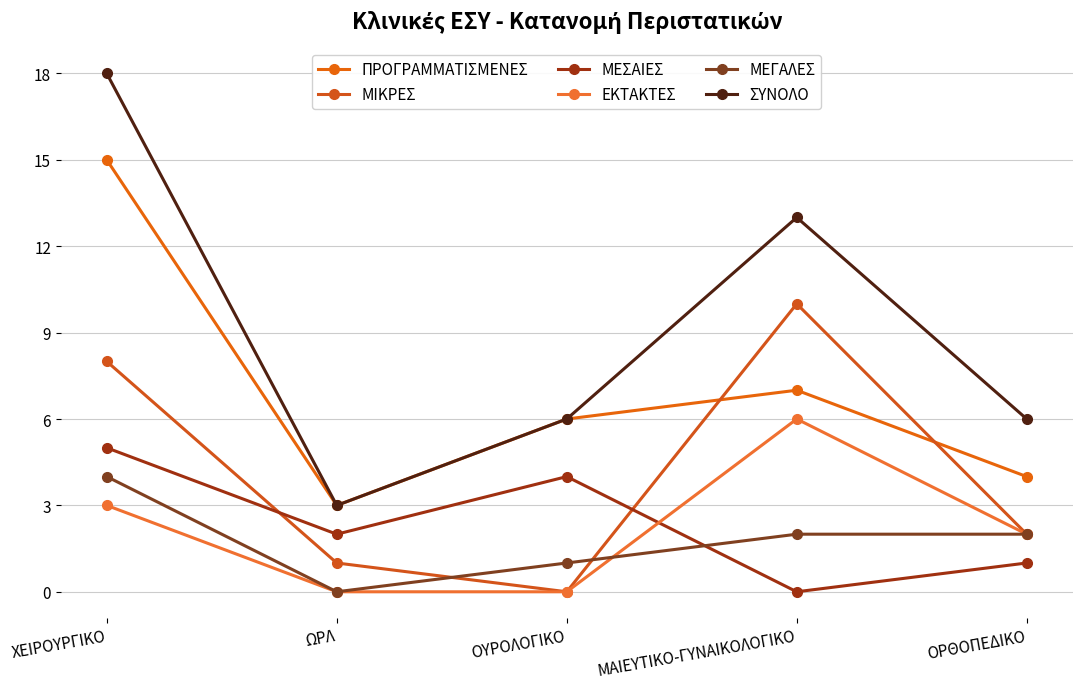

Is it true that ΜΙΚΡΕΣ equals 1 at ΩΡΛ?

False